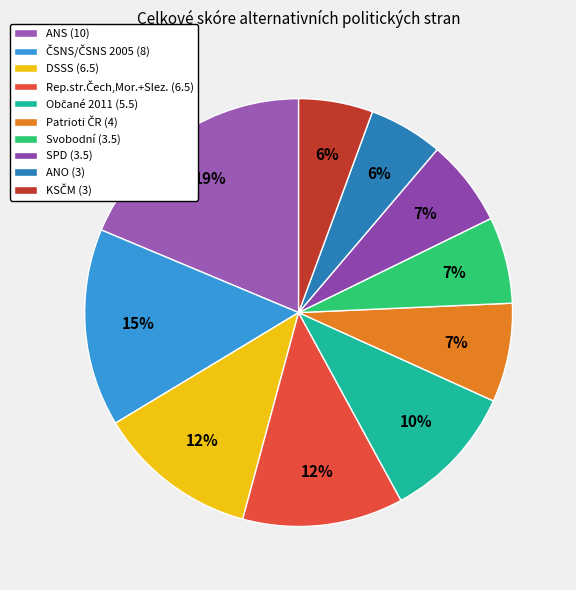

How many segments does this pie chart have?

10